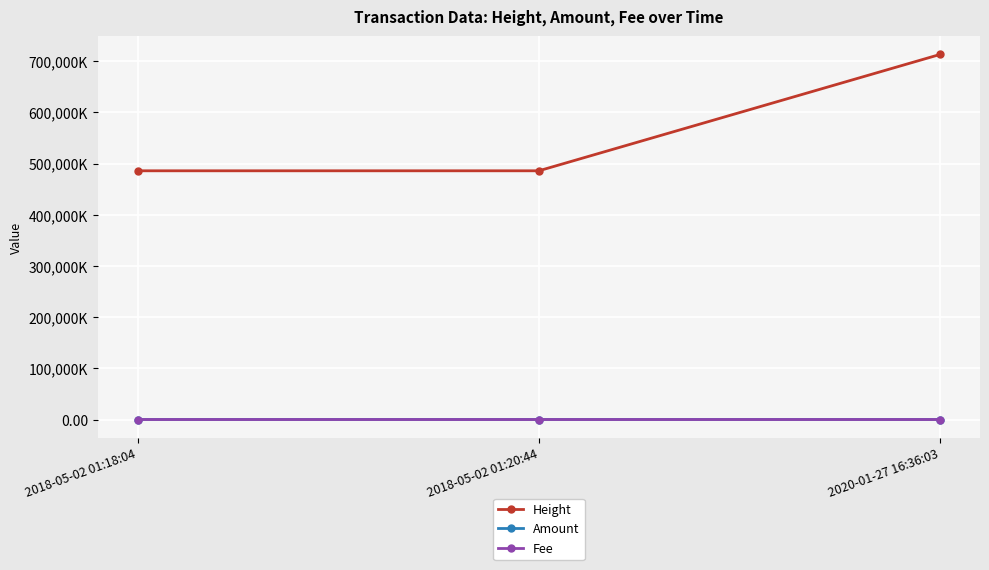

What are all the series names shown in the legend?

Height, Amount, Fee